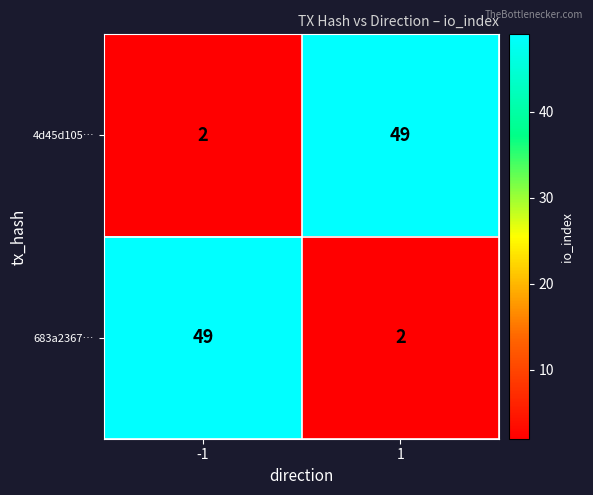

Is it true that 4d45d105… equals 27 at 1?

False